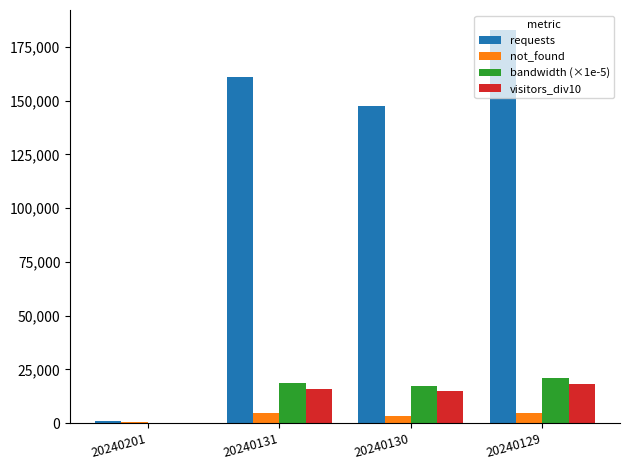

What is the sum of all bandwidth (×1e-5) values?

57307.7